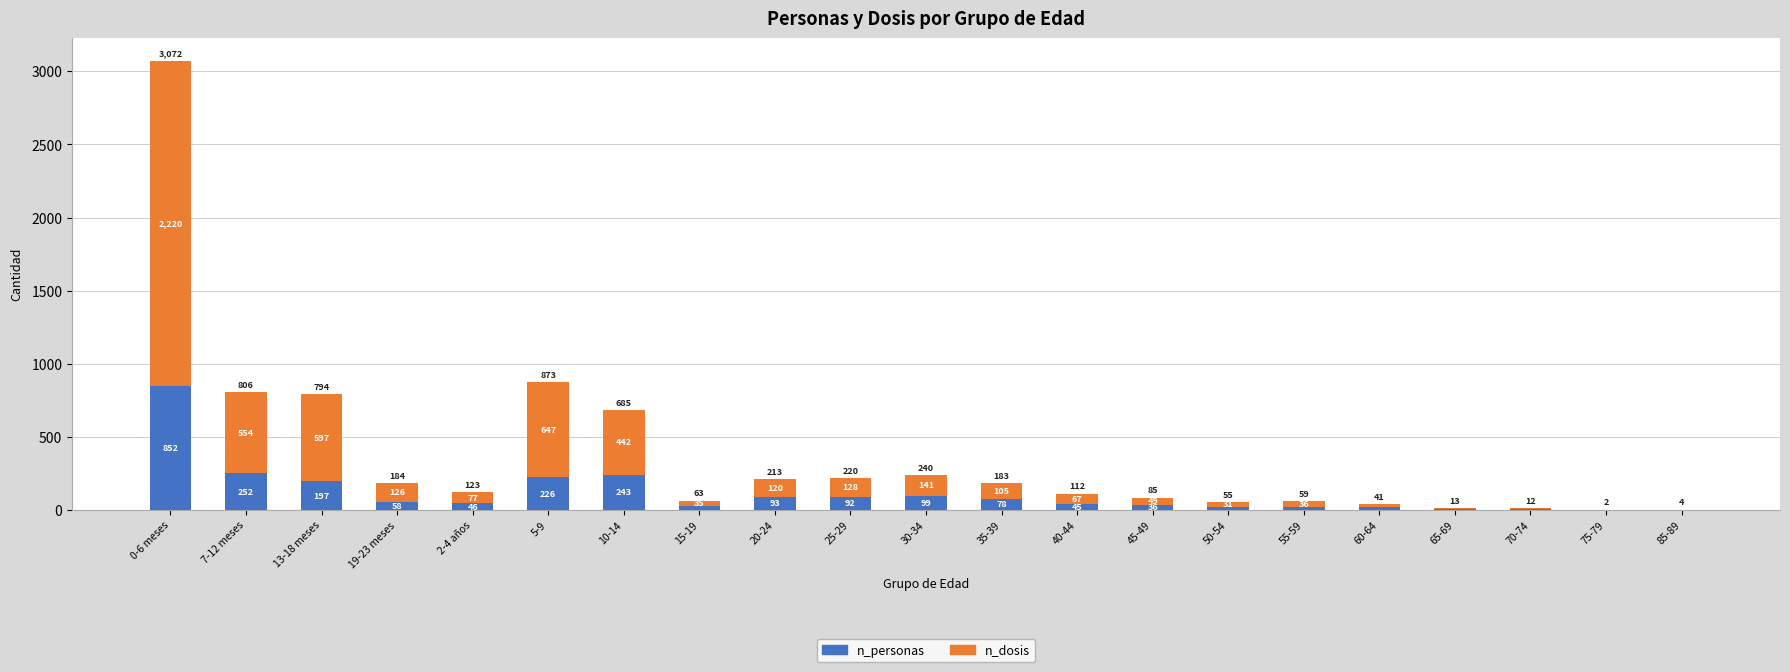

What is the sum of the n_personas values at 15-19 and 70-74?

34